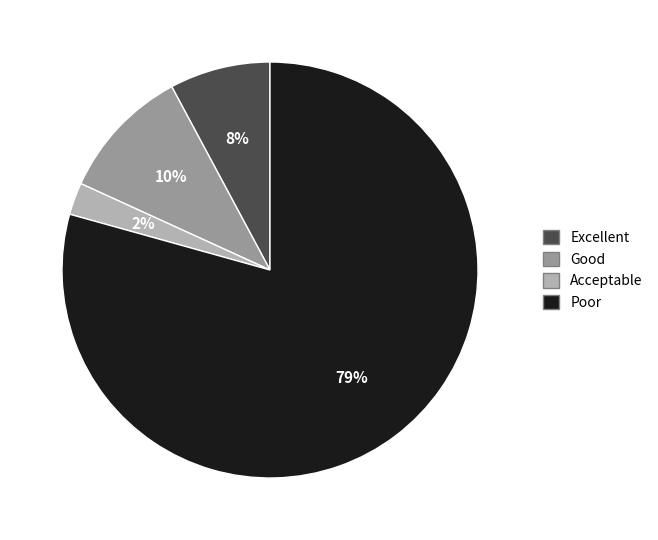

Is the sum of Poor and Excellent greater than half?

Yes